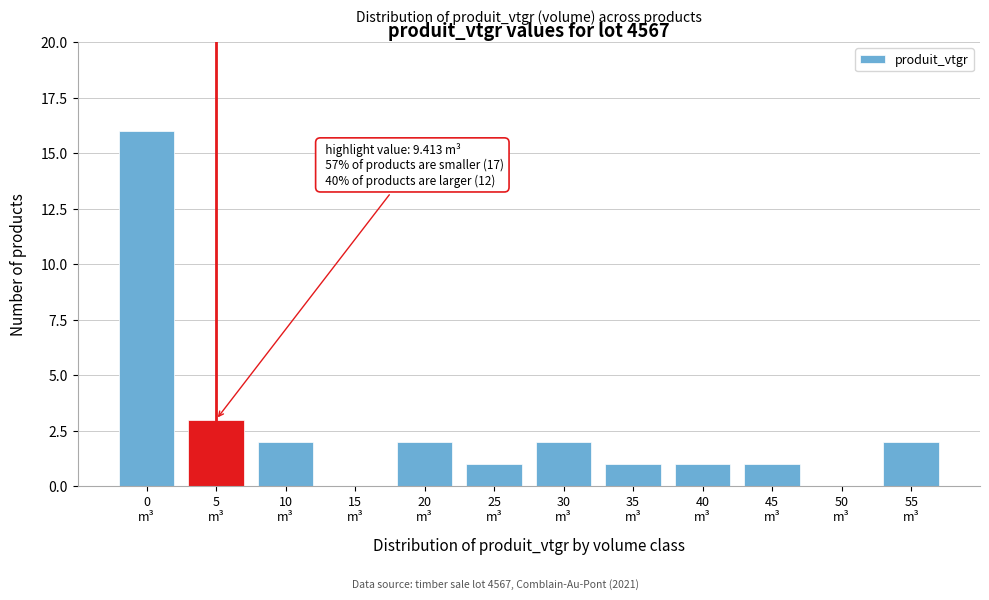

What is the greatest value displayed?

16